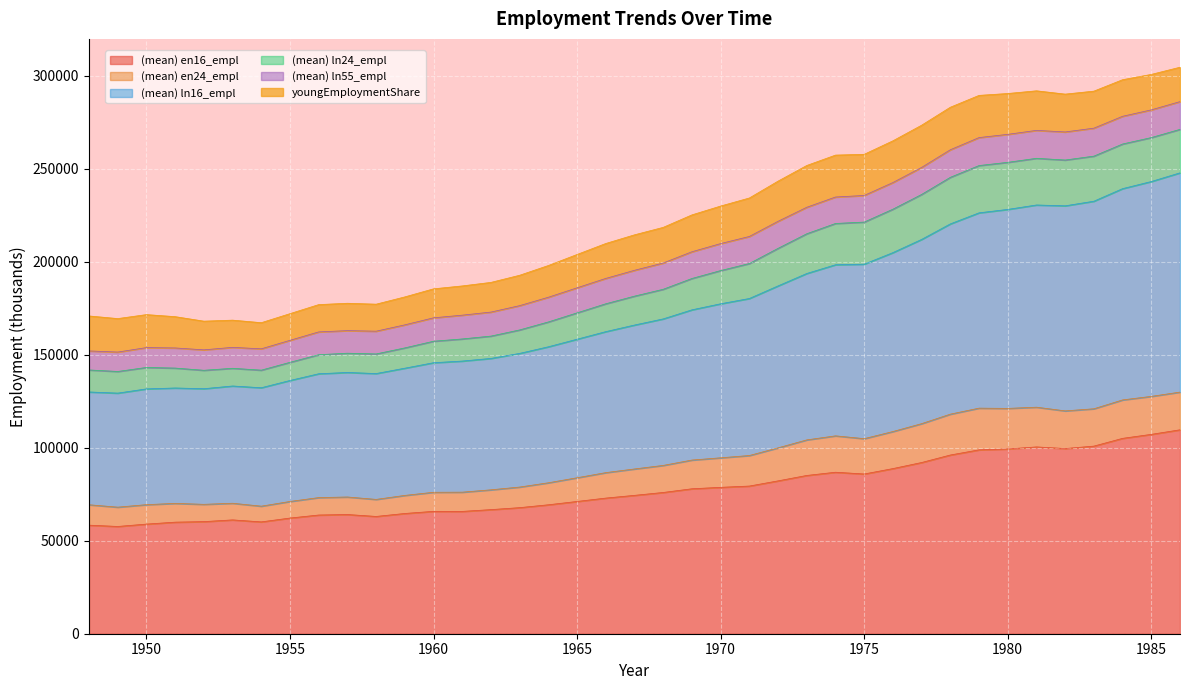

What is the total value across all series at 1955?

172018.3